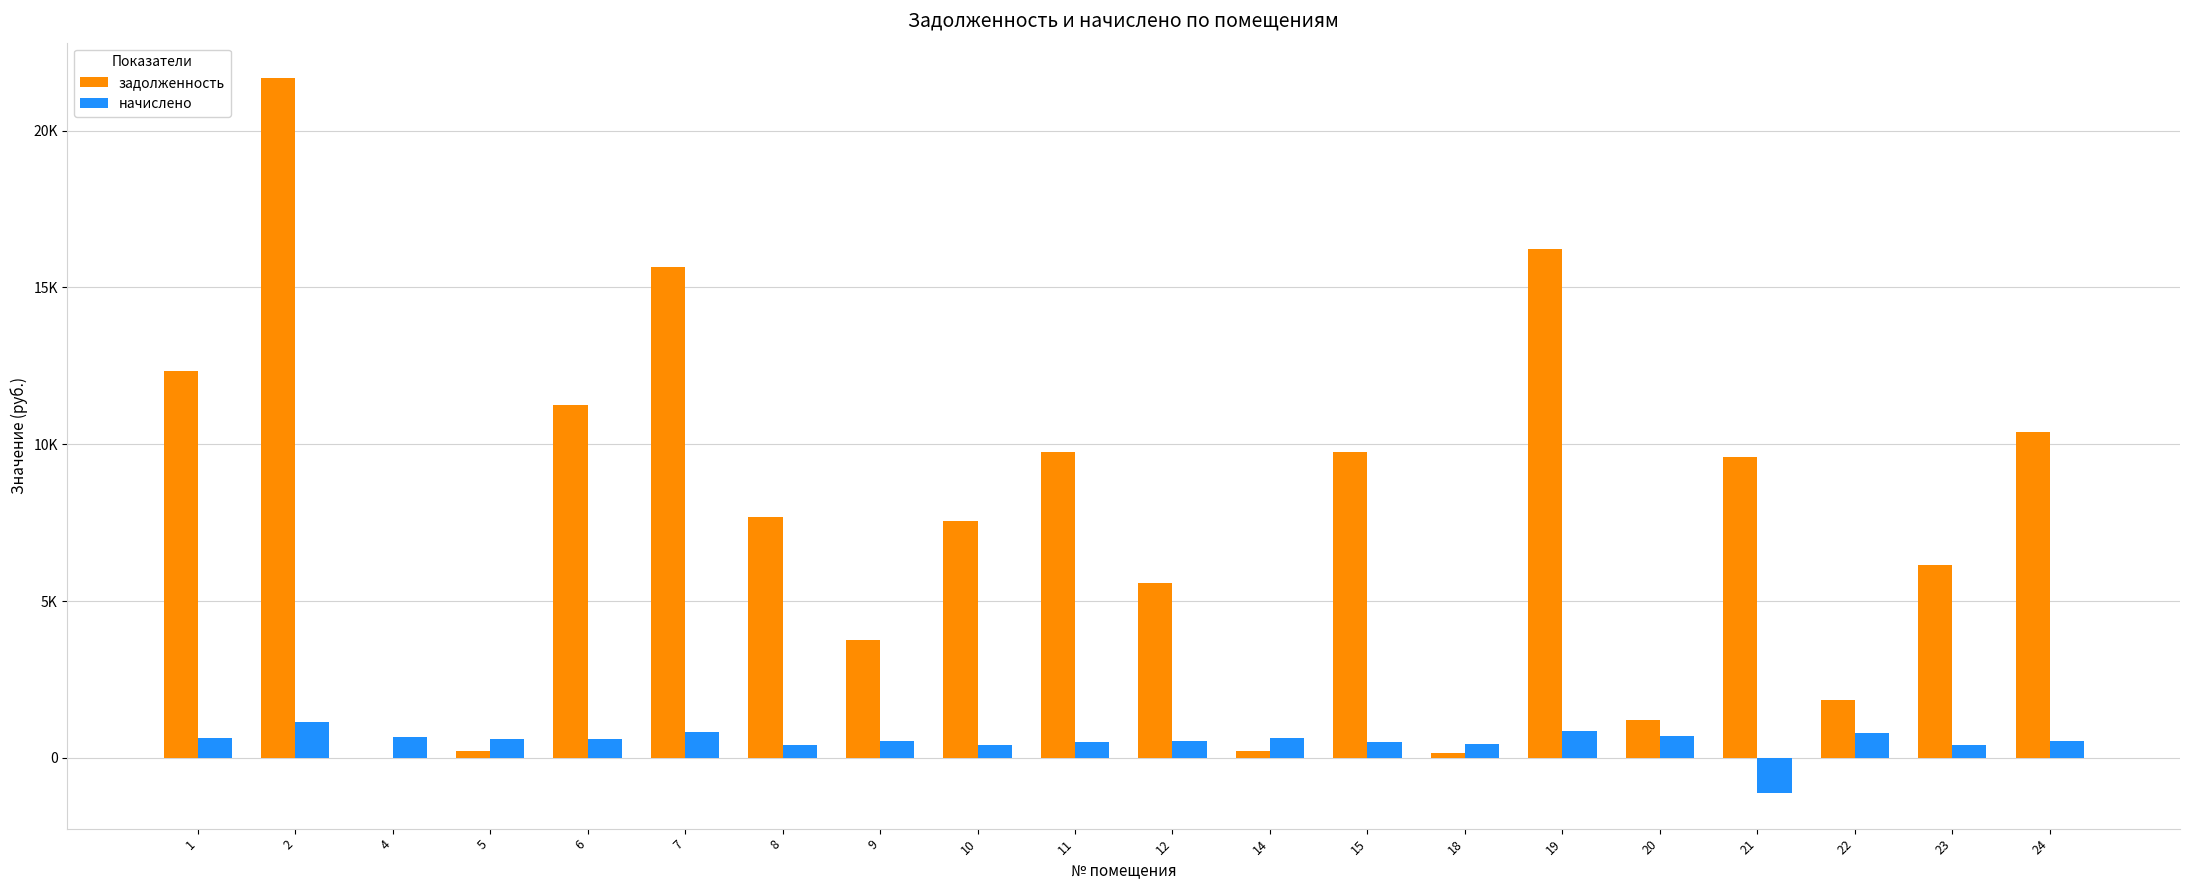

Are the bars horizontal?

No